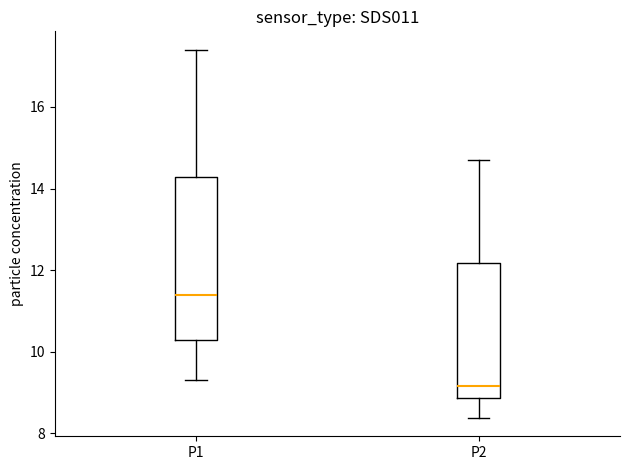

Where is the upper edge of the box for P2 on the y-axis? The values are not printed on the chart, so give them approximately, as read against the axis.

12.2